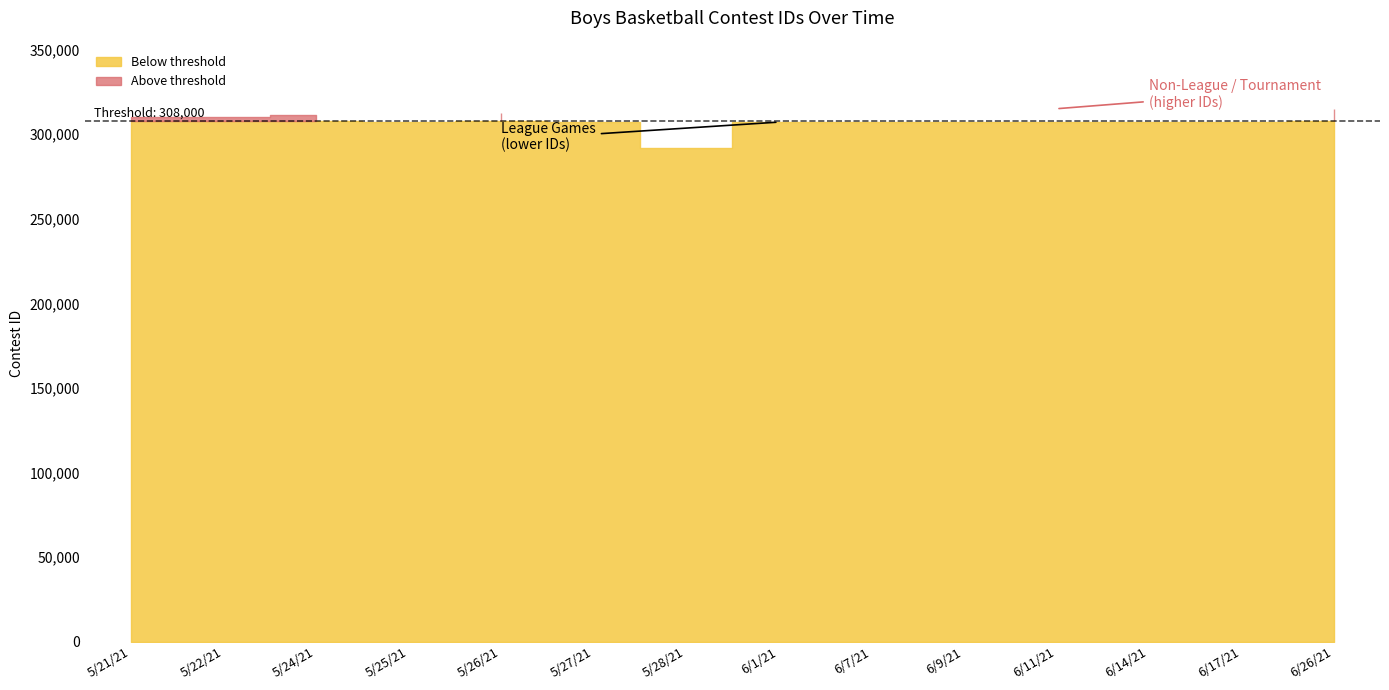

What is the value of the 10th point from the left?

307208